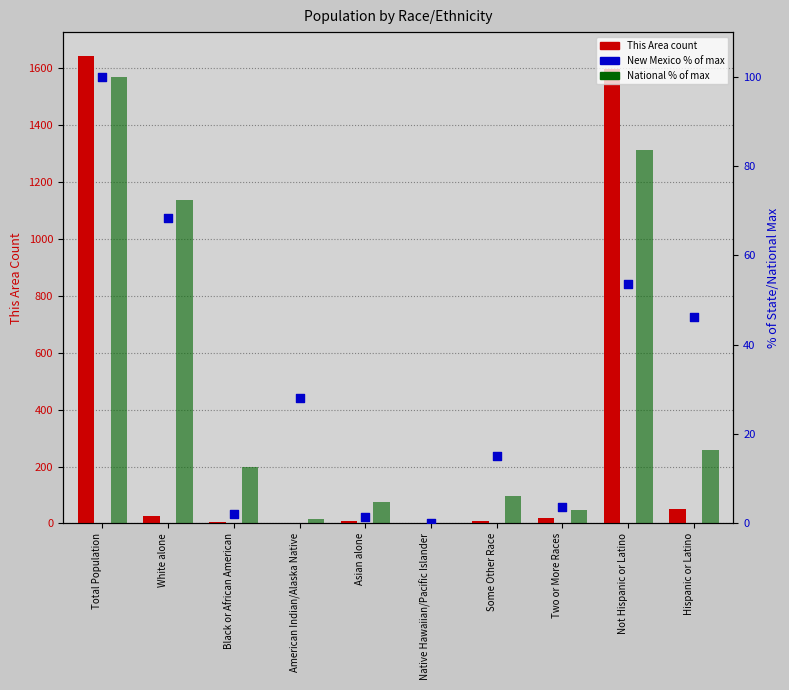

What is the total value across all series at Asian alone?

15.1